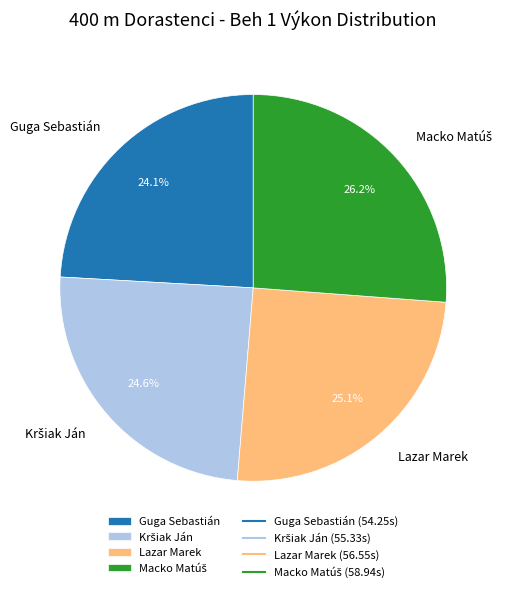

What portion of the pie excludes Lazar Marek?

74.9%